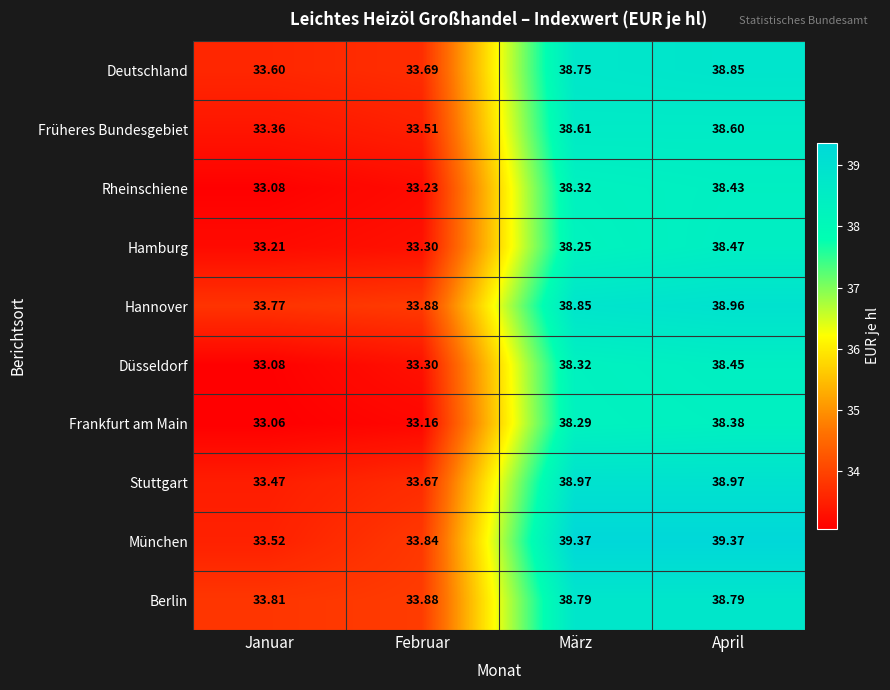

List the series in order of their peak value, lowest first.

Frankfurt am Main, Rheinschiene, Düsseldorf, Hamburg, Früheres Bundesgebiet, Berlin, Deutschland, Hannover, Stuttgart, München